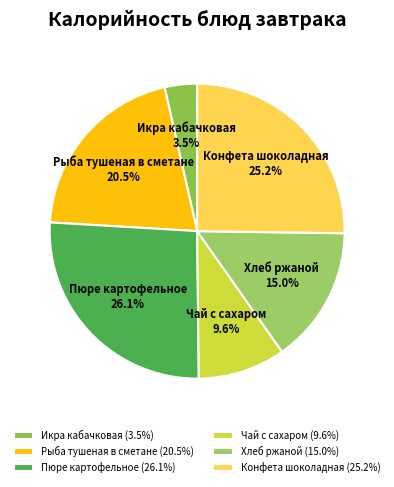

Is the sum of Хлеб ржаной and Икра кабачковая greater than half?

No